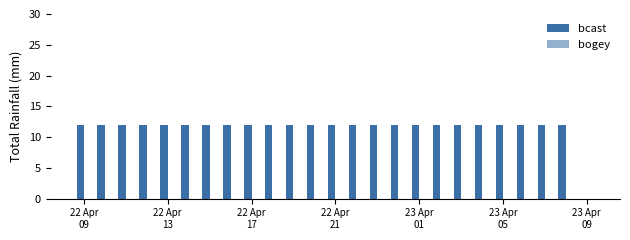

Are the bars horizontal?

No